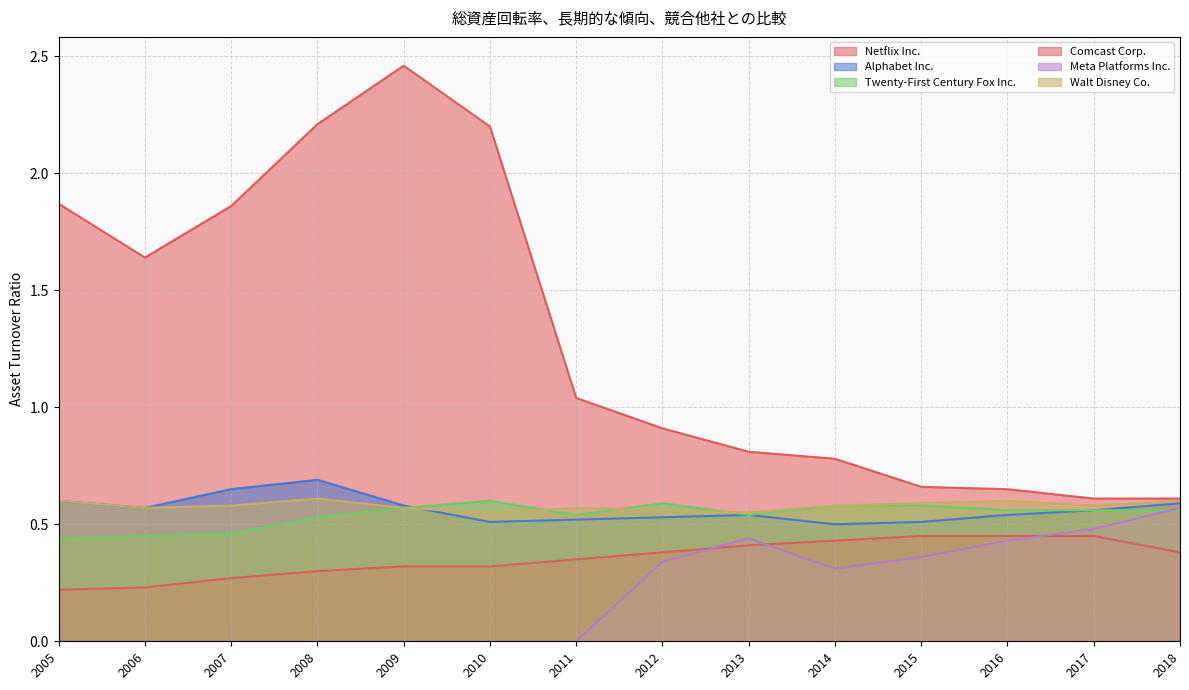

How many Comcast Corp. values are between 0 and 1?

14